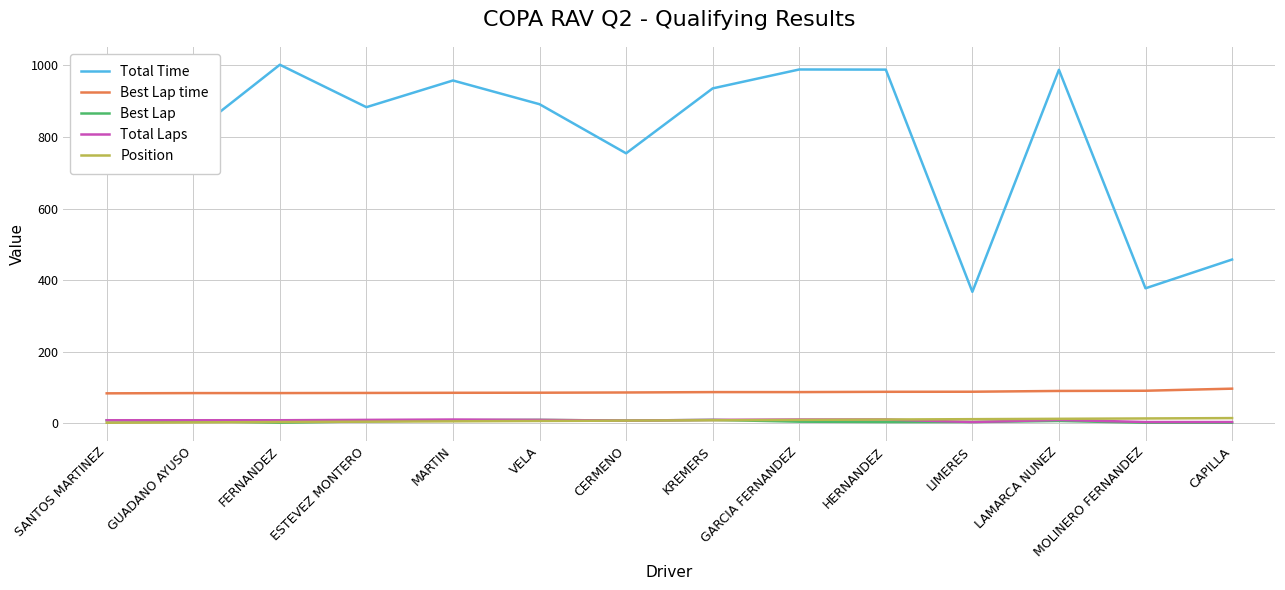

What is the maximum value shown in the chart?

1001.9